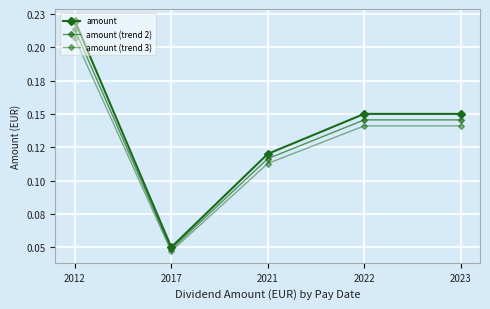

Does the chart have visible grid lines?

Yes